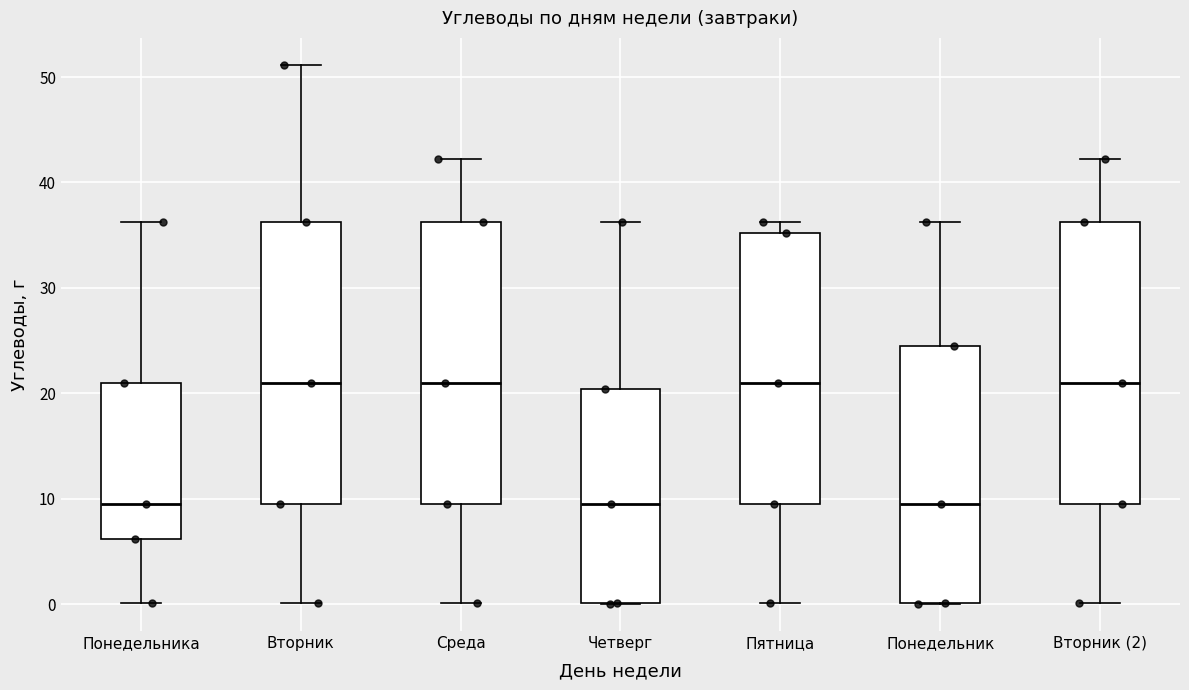

Reading left to right, read every box against the y-axis: the position of its median line, the range the box covers, and the ends of its whiskers. The values are not printed on the chart, so give them approximately, as read against the axis.

Понедельника: median 10, box 6 to 21, whiskers 0 to 36
Вторник: median 21, box 10 to 36, whiskers 0 to 51
Среда: median 21, box 10 to 36, whiskers 0 to 42
Четверг: median 10, box 0 to 20, whiskers 0 to 36
Пятница: median 21, box 10 to 35, whiskers 0 to 36
Понедельник: median 10, box 0 to 24, whiskers 0 to 36
Вторник (2): median 21, box 10 to 36, whiskers 0 to 42